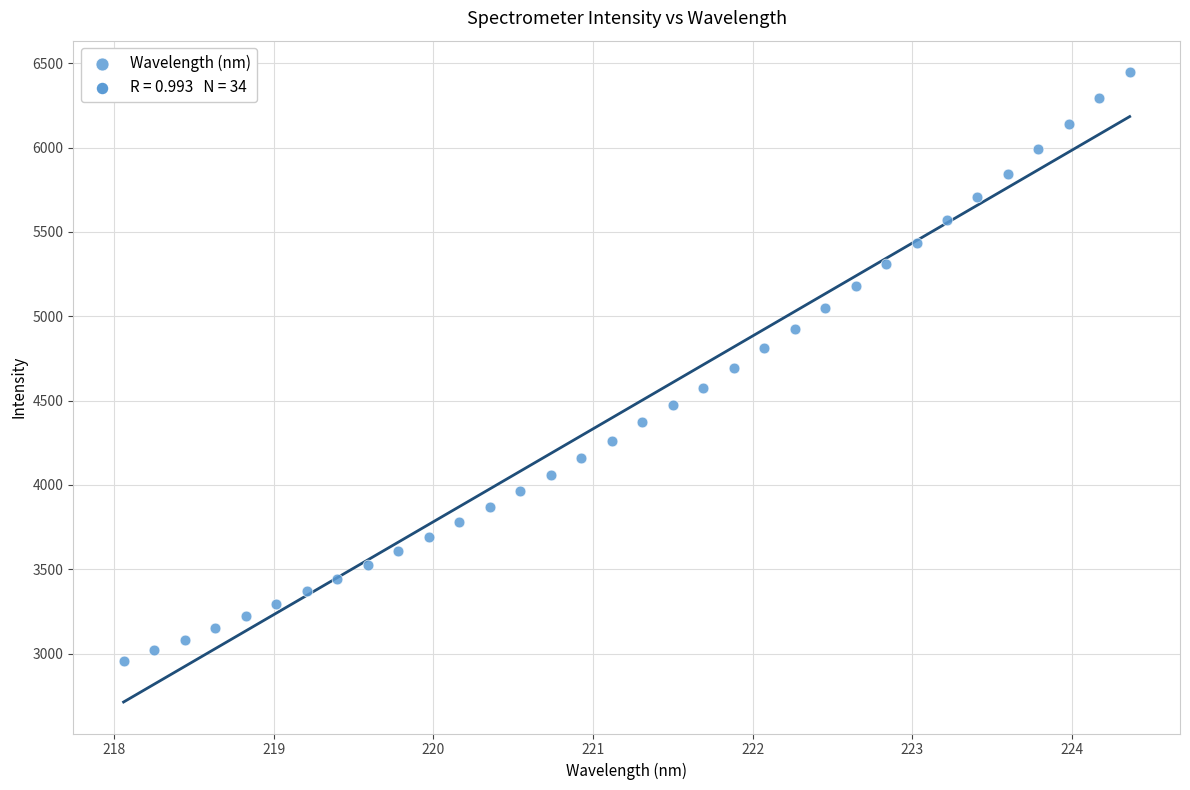

What is the range of X values (max minus min)?

6.3